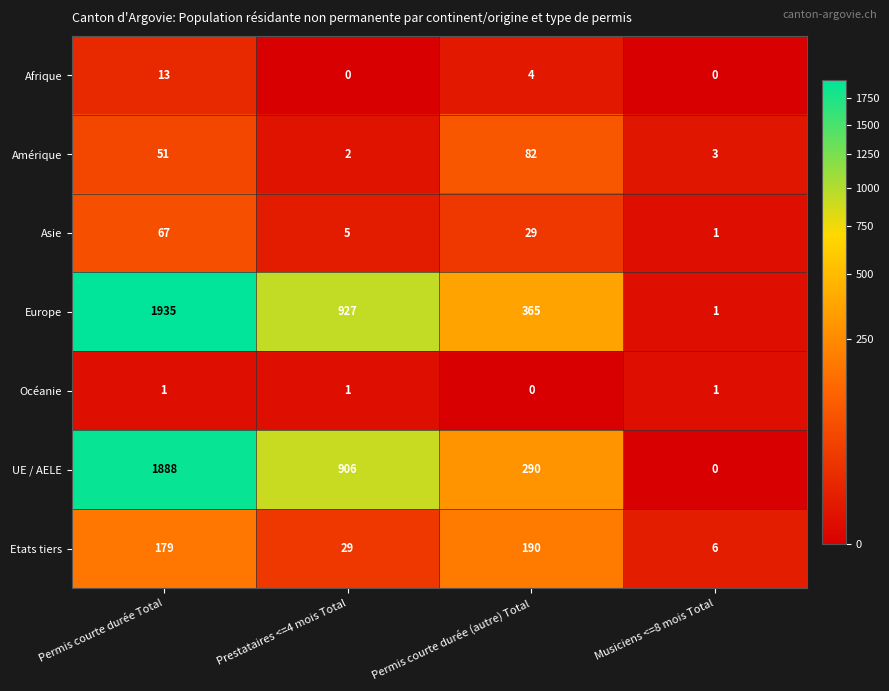

Reading right to left, extract all data points from this chart.

Afrique: Musiciens <=8 mois Total=0	Permis courte durée (autre) Total=4	Prestataires <=4 mois Total=0	Permis courte durée Total=13
Amérique: Musiciens <=8 mois Total=3	Permis courte durée (autre) Total=82	Prestataires <=4 mois Total=2	Permis courte durée Total=51
Asie: Musiciens <=8 mois Total=1	Permis courte durée (autre) Total=29	Prestataires <=4 mois Total=5	Permis courte durée Total=67
Europe: Musiciens <=8 mois Total=1	Permis courte durée (autre) Total=365	Prestataires <=4 mois Total=927	Permis courte durée Total=1935
Océanie: Musiciens <=8 mois Total=1	Permis courte durée (autre) Total=0	Prestataires <=4 mois Total=1	Permis courte durée Total=1
UE / AELE: Musiciens <=8 mois Total=0	Permis courte durée (autre) Total=290	Prestataires <=4 mois Total=906	Permis courte durée Total=1888
Etats tiers: Musiciens <=8 mois Total=6	Permis courte durée (autre) Total=190	Prestataires <=4 mois Total=29	Permis courte durée Total=179